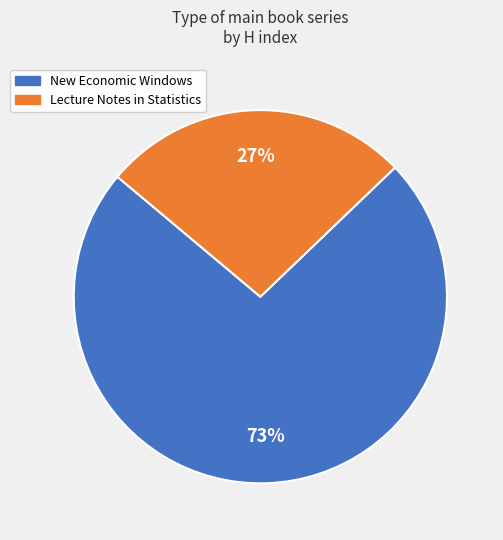

Which slice represents more than half of the pie?

New Economic Windows